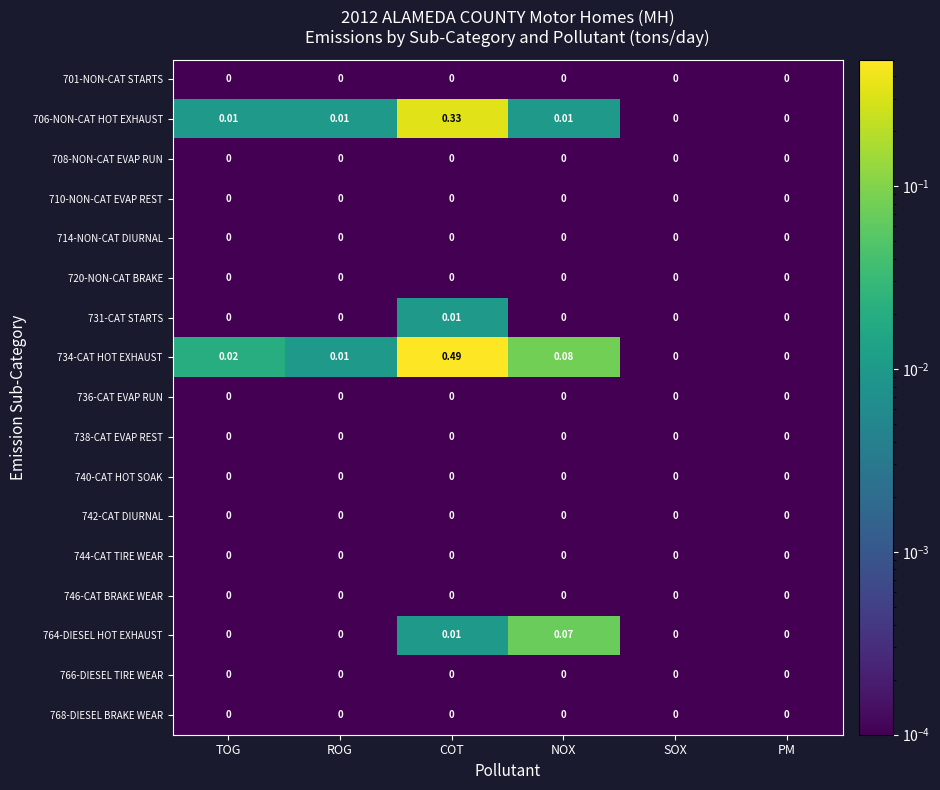

How many data points does each series have?

6